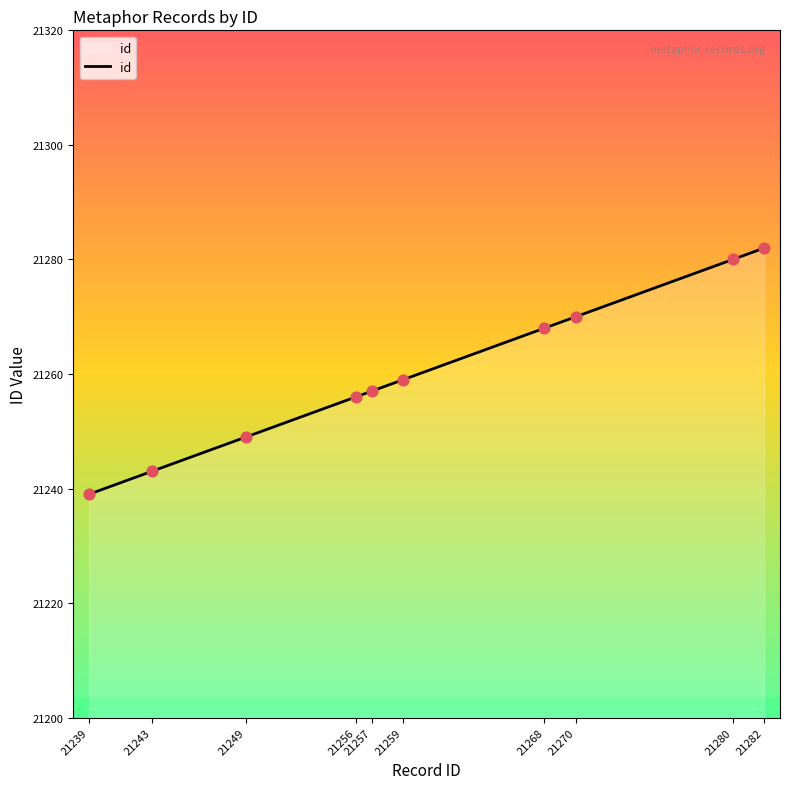

Approximately how many times larger is the value at 21259 compared to 21257?

1.0